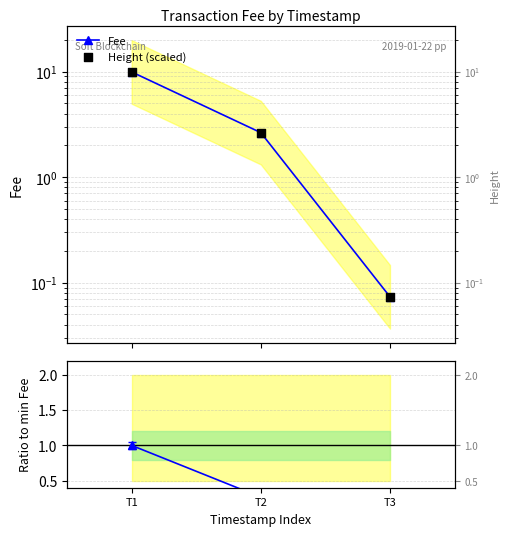

Which series reaches the minimum Y coordinate?

Ratio to min Fee